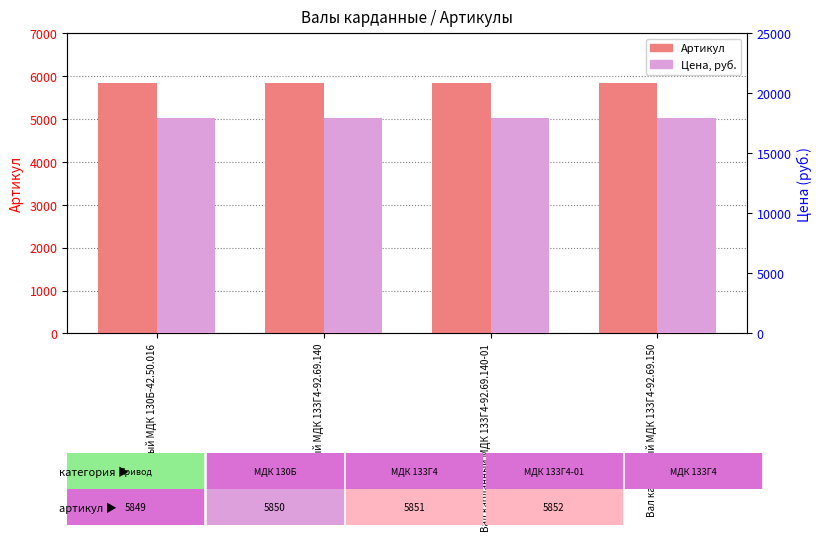

List the series in order of their overall mean, highest first.

Цена, руб., Артикул